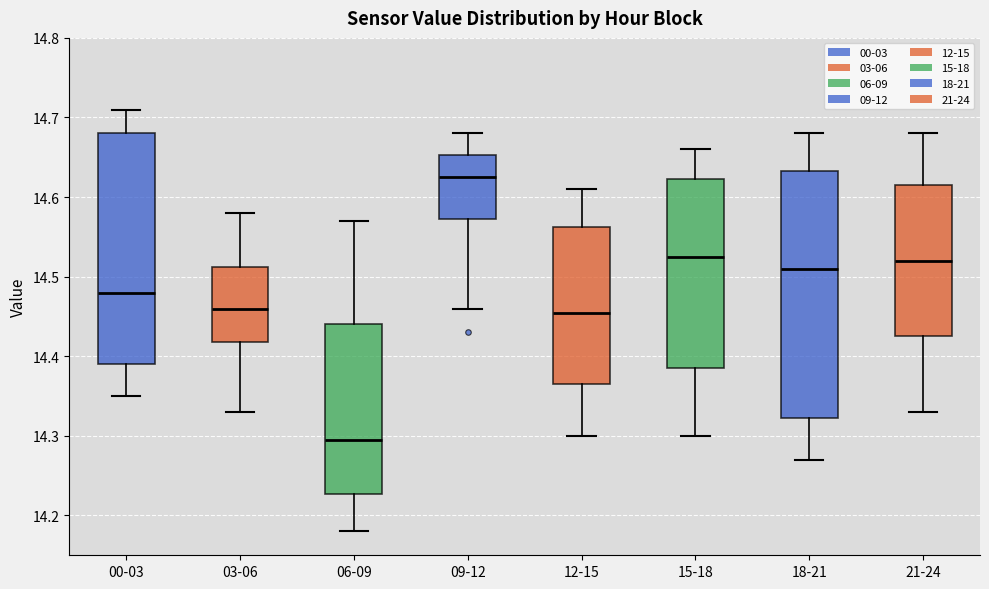

Which box's median line is the lowest?

06-09